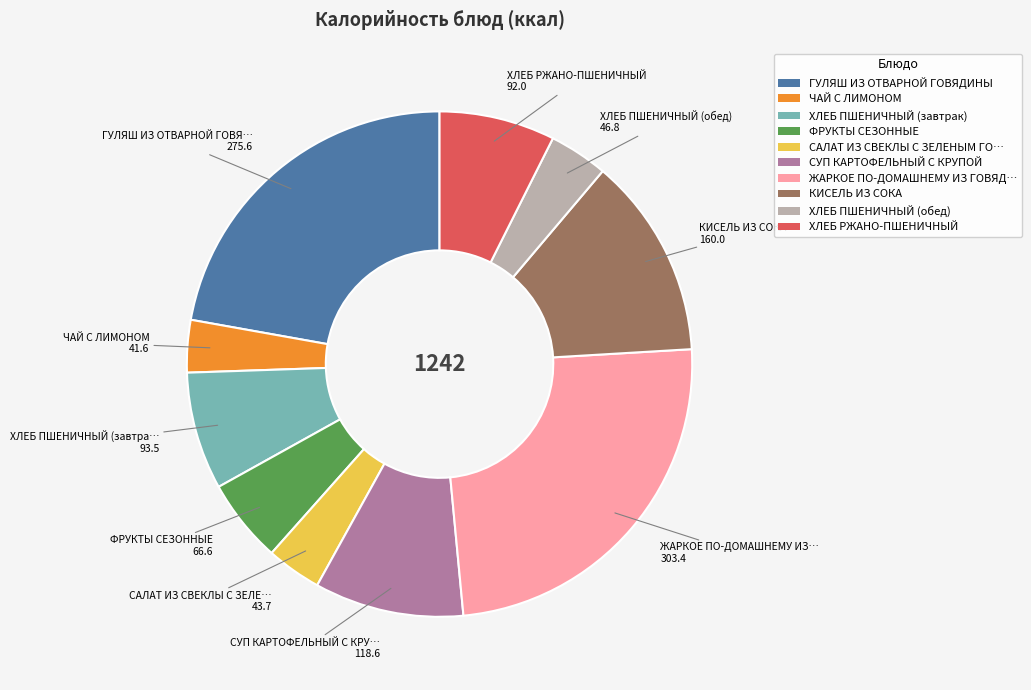

Does any single category account for the majority?

No